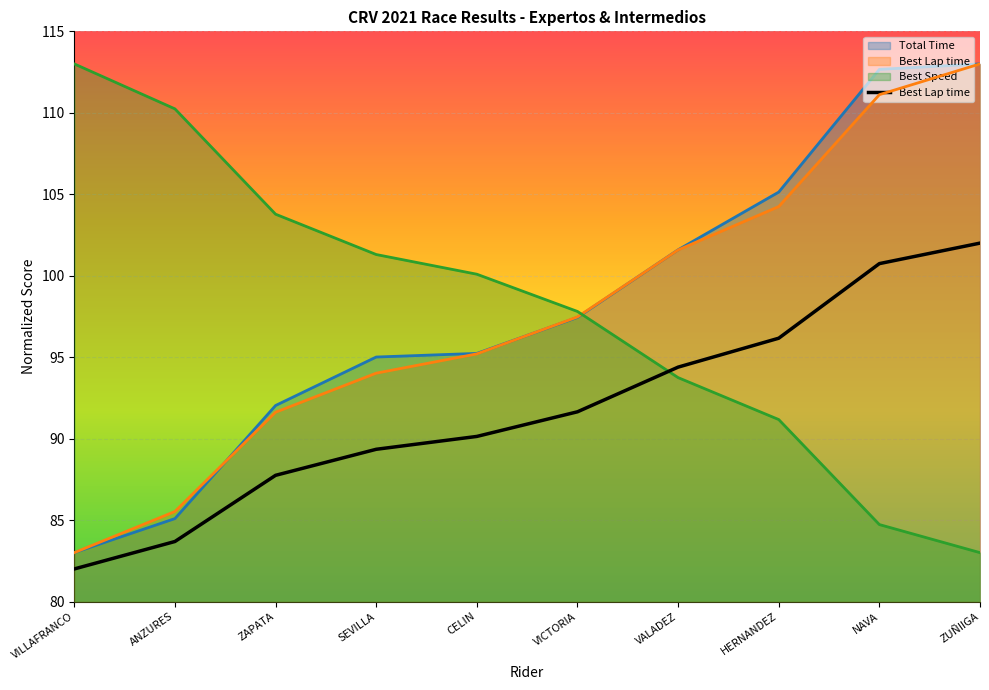

Between HERNANDEZ and VALADEZ, which is larger?

HERNANDEZ